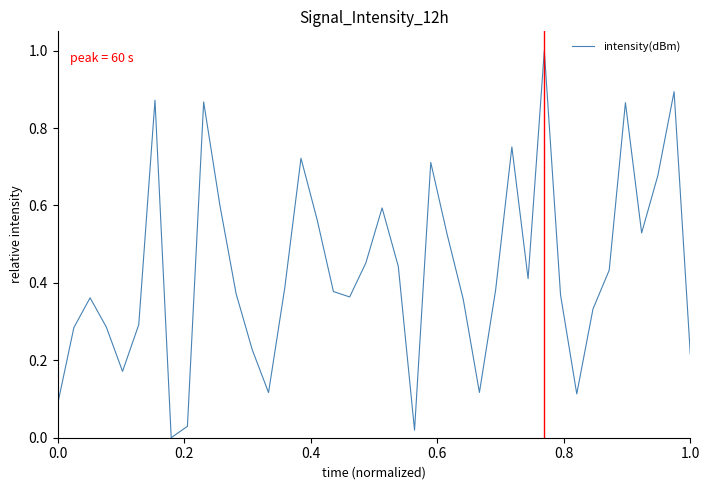

What is the maximum value shown in the chart?

1.0